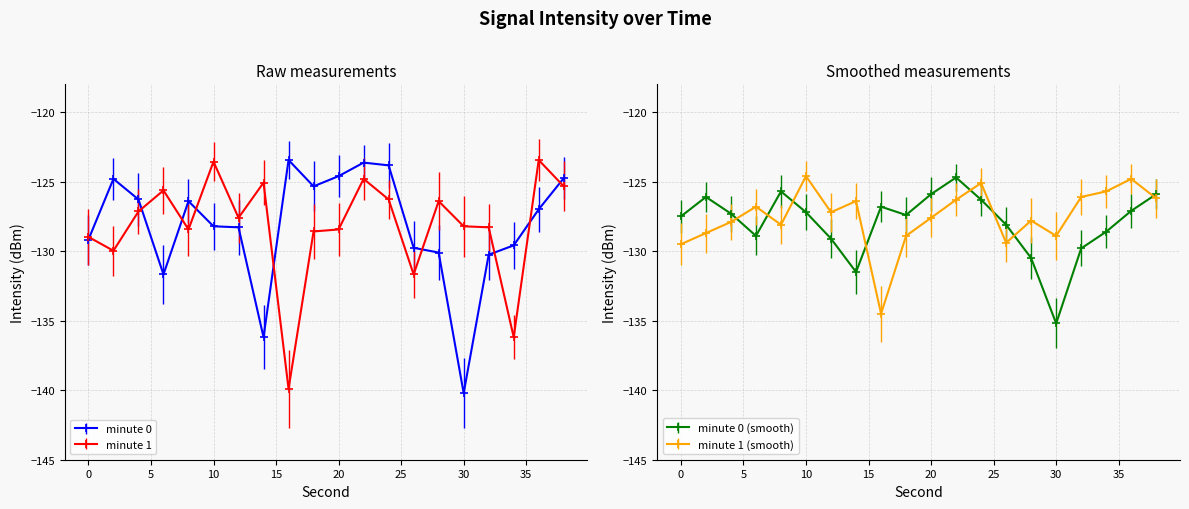

True or false: minute 1 and minute 0 (smooth) intersect in this chart.

True